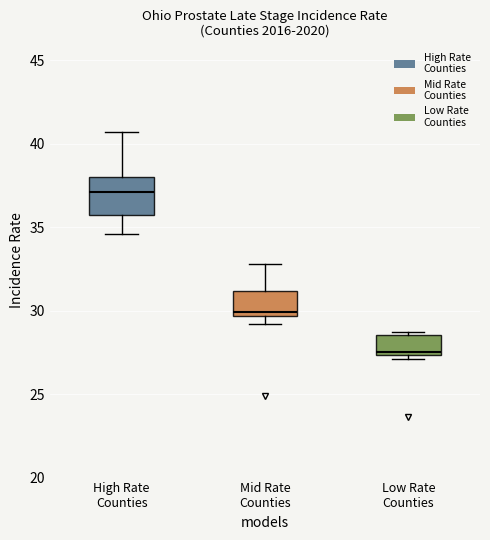

Comparing the boxes themselves (not the whiskers), which one is the tallest?

High Rate Counties